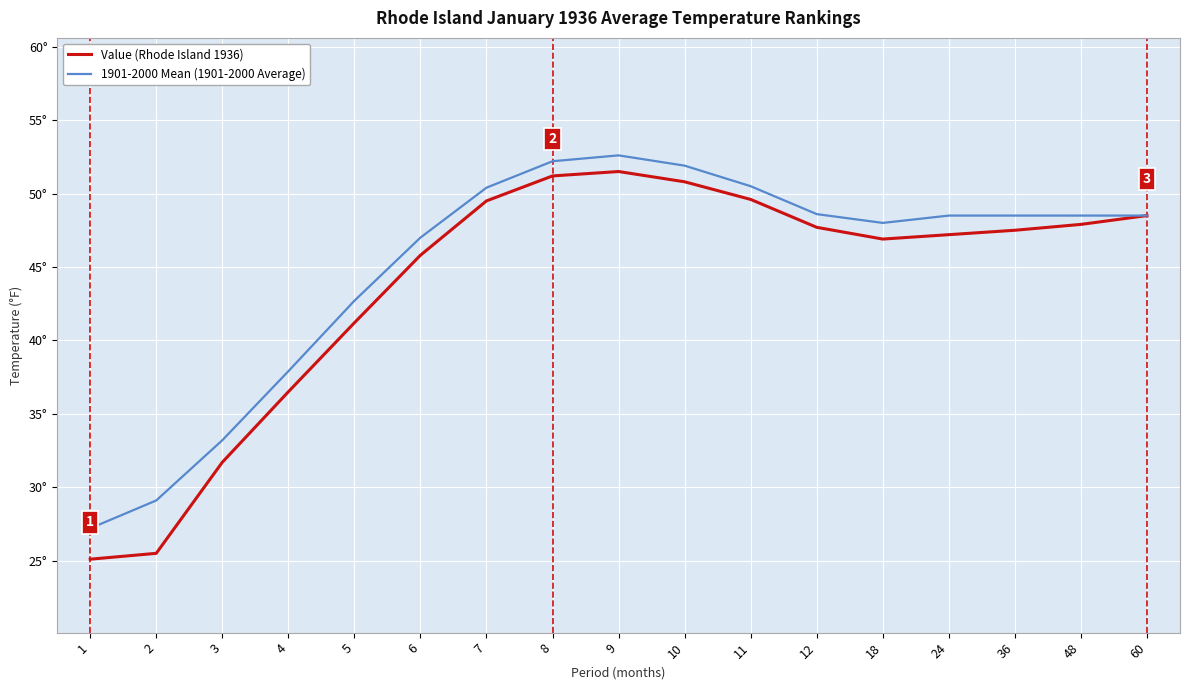

At which category is the sum across all series the highest?

9